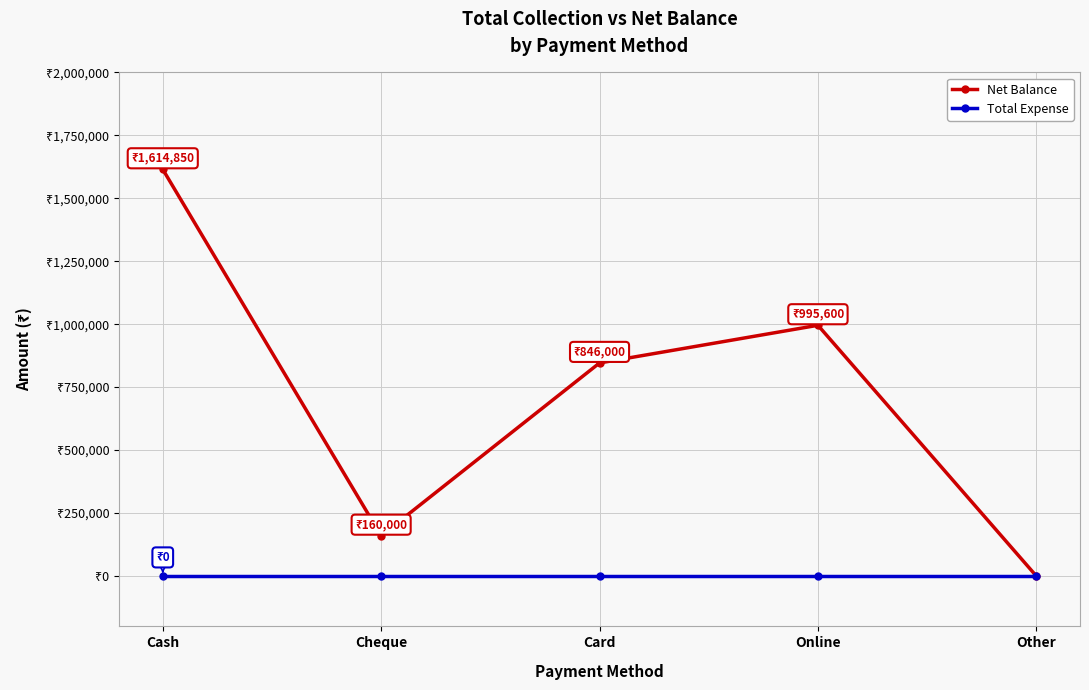

What are all the series names shown in the legend?

Net Balance, Total Expense